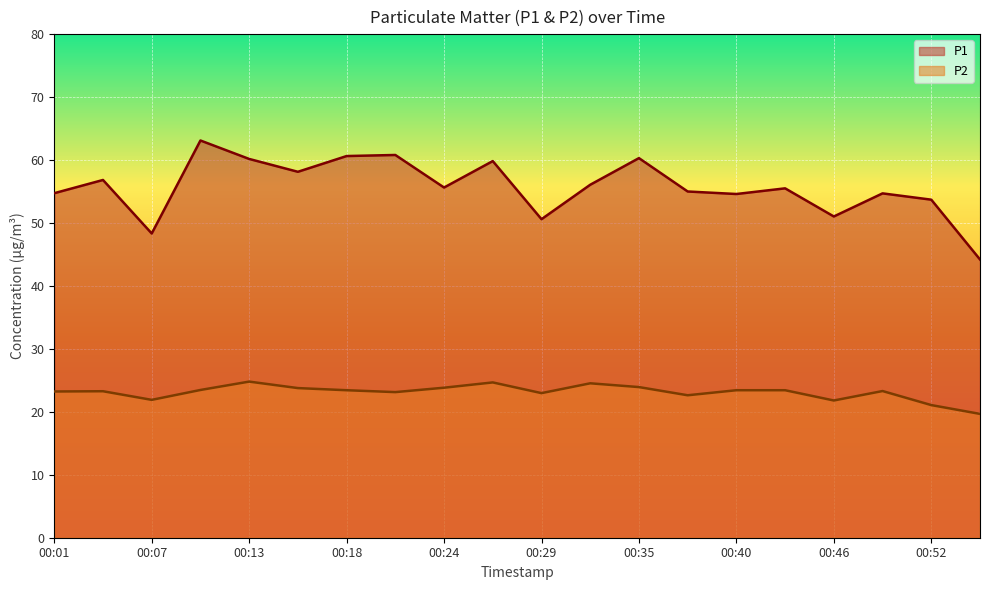

At which label does P2 reach its minimum?

00:54